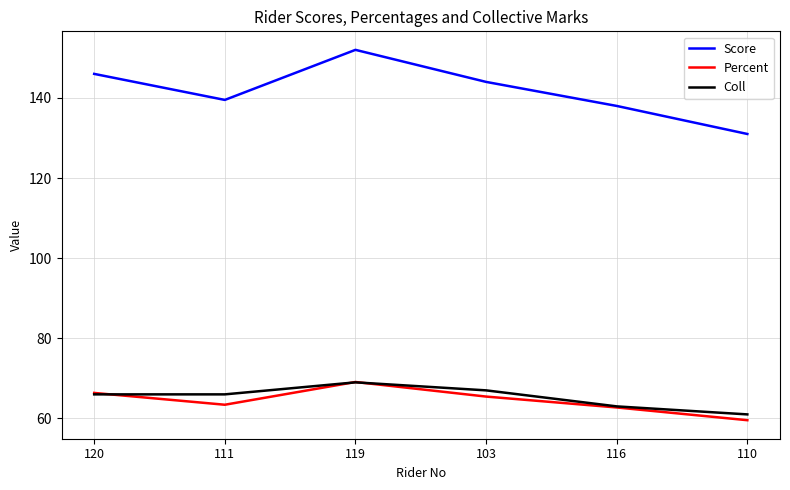

Between 120 and 110, which series saw the biggest shift?

Score